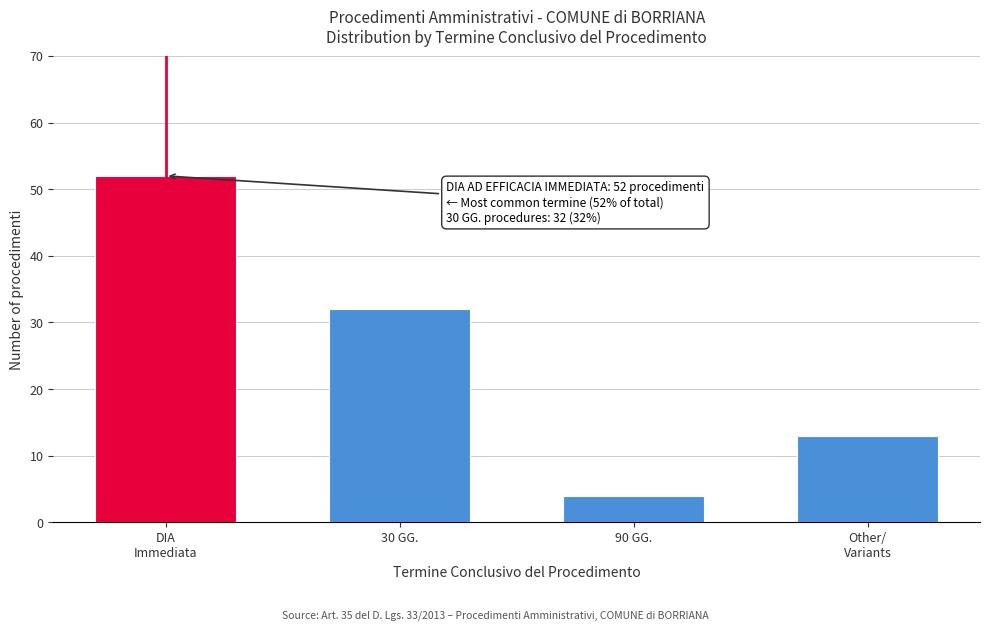

Reading right to left, list all the values displayed in this chart.

13	4	32	52